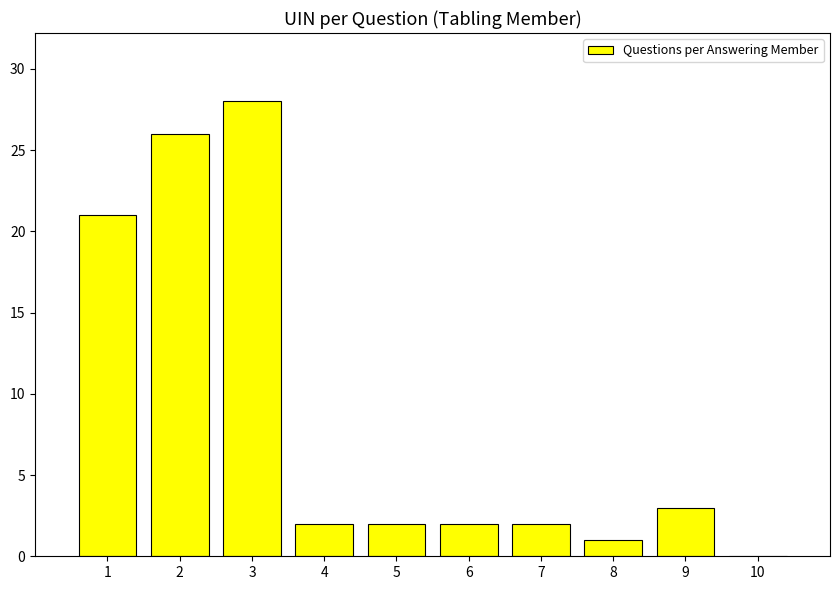

What is the ratio of the value at 1 to the value at 5?

10.5